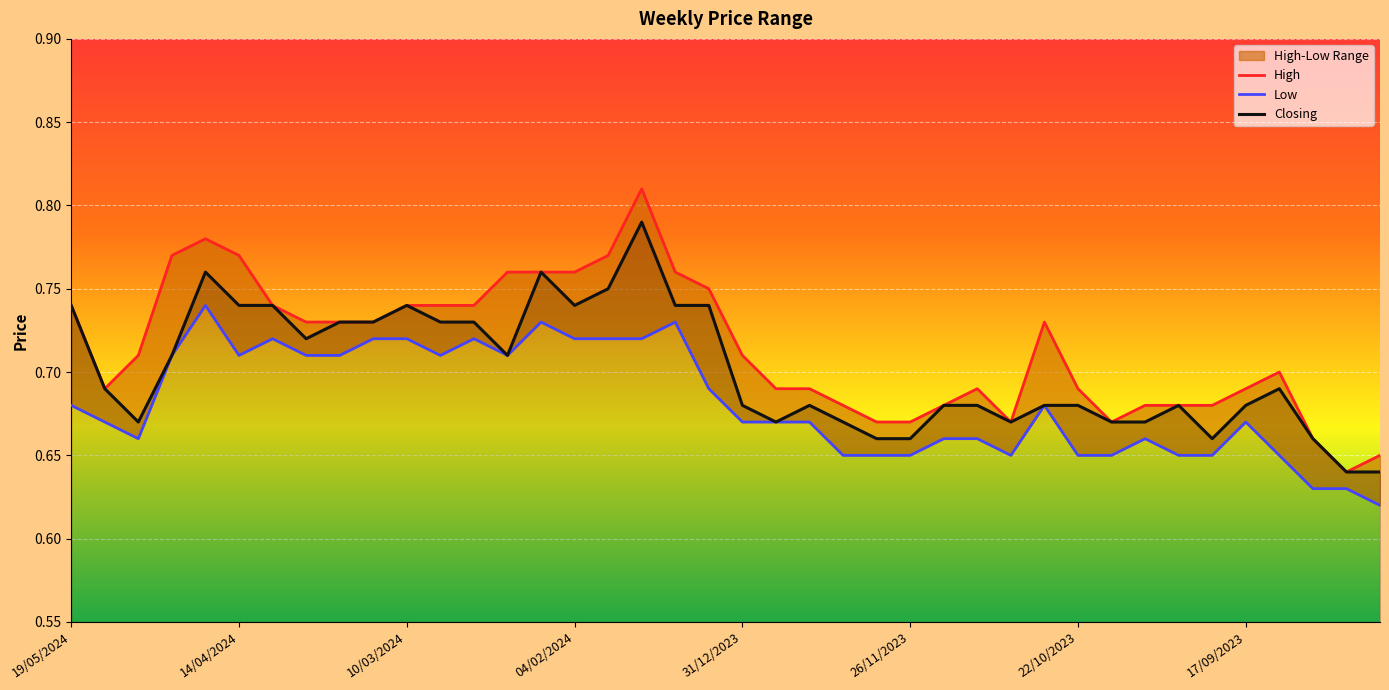

At 9, list the series in order from largest to smallest.

High, Closing, Low